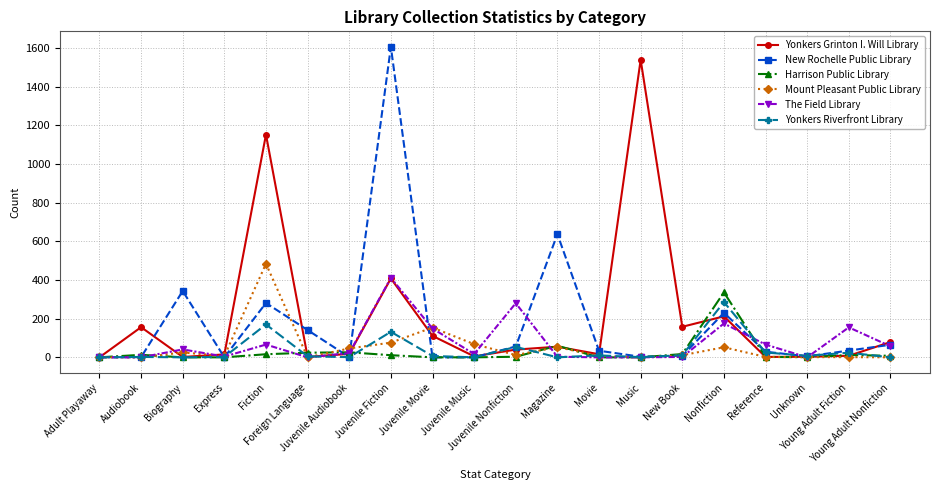

What is the greatest value displayed?

1606